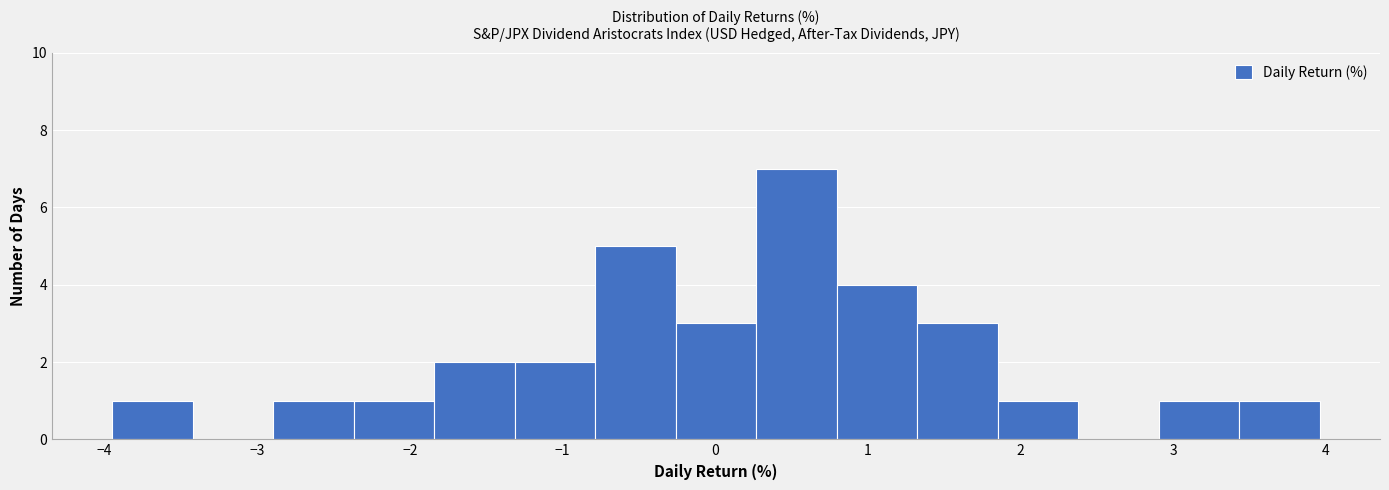

Reading left to right, transcribe this chart: for each bar, give the range it covers on the x-axis and its height. Neither the bar edges nor the heights are printed on the chart, so give them approximately, as read against the axes.

-3.9 to -3.4: 1
-3.4 to -2.9: 0
-2.9 to -2.4: 1
-2.4 to -1.8: 1
-1.8 to -1.3: 2
-1.3 to -0.8: 2
-0.8 to -0.3: 5
-0.3 to 0.3: 3
0.3 to 0.8: 7
0.8 to 1.3: 4
1.3 to 1.9: 3
1.9 to 2.4: 1
2.4 to 2.9: 0
2.9 to 3.4: 1
3.4 to 4.0: 1